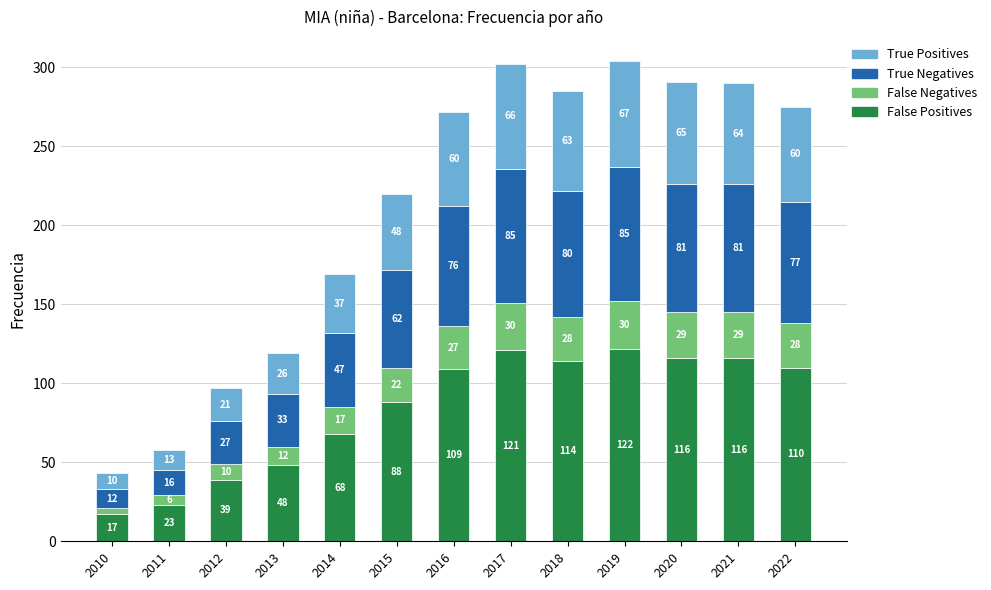

The value of False Positives at 2019 is 122. True or false?

True